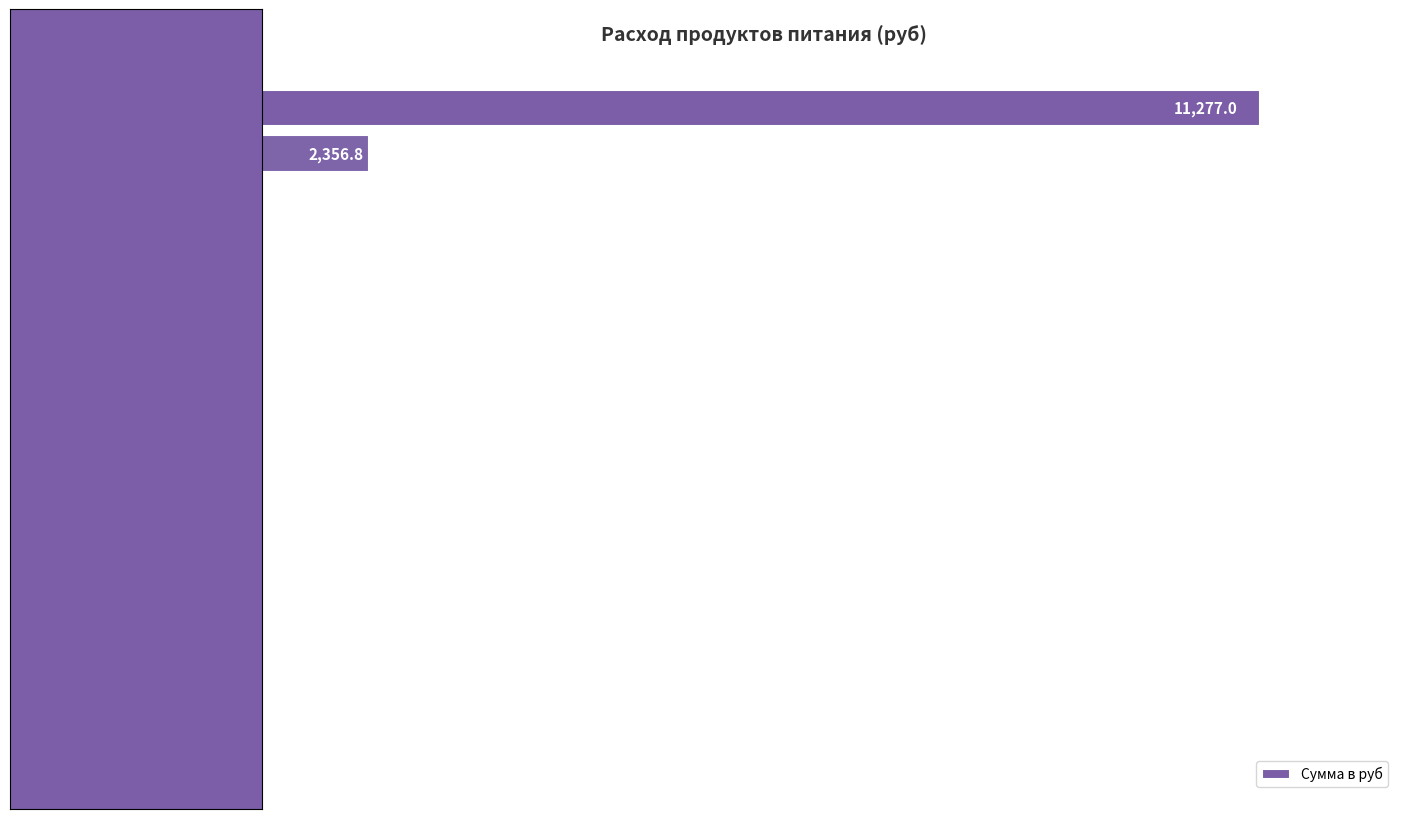

What is the maximum value shown in the chart?

11277.0